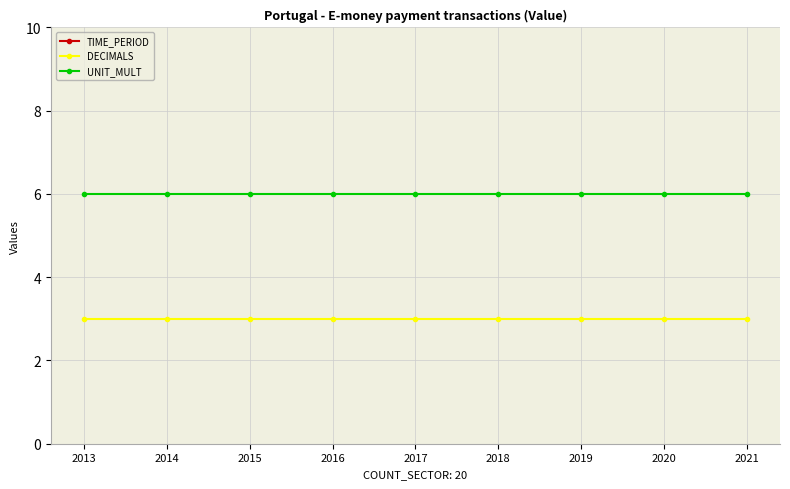

What is the average value of the TIME_PERIOD series?

2017